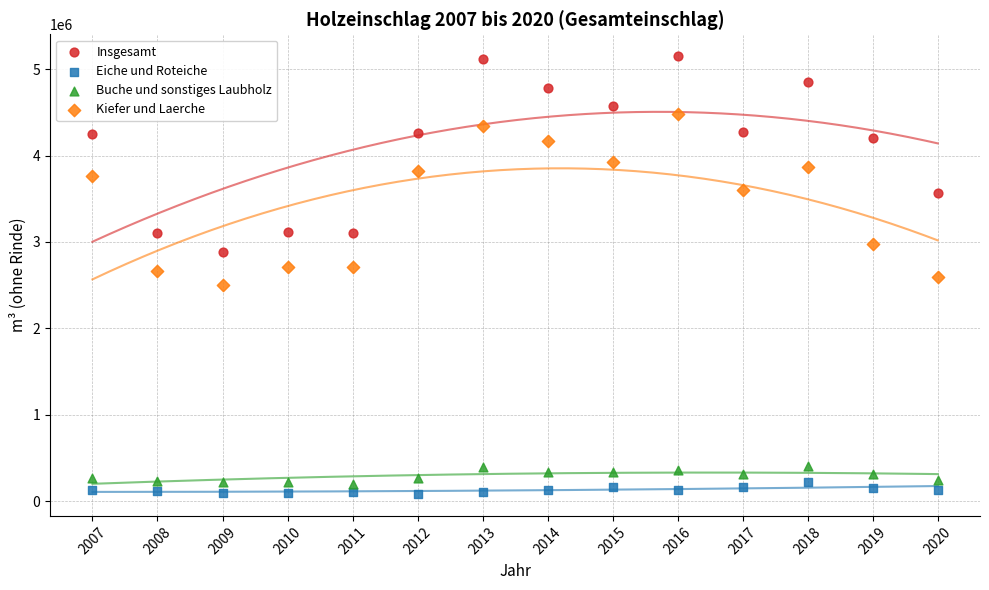

Which series has the widest spread of Y values?

Insgesamt